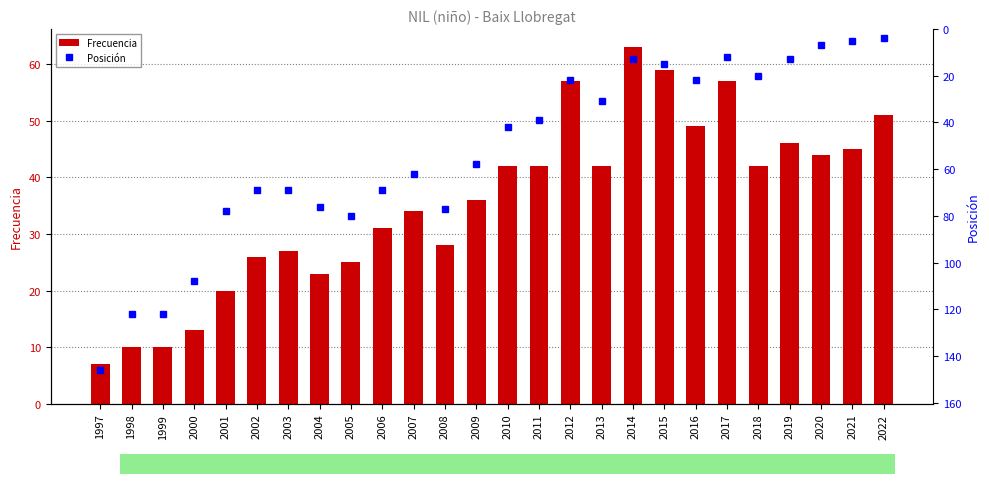

What is the sum of the Frecuencia values at 2009 and 2002?

62